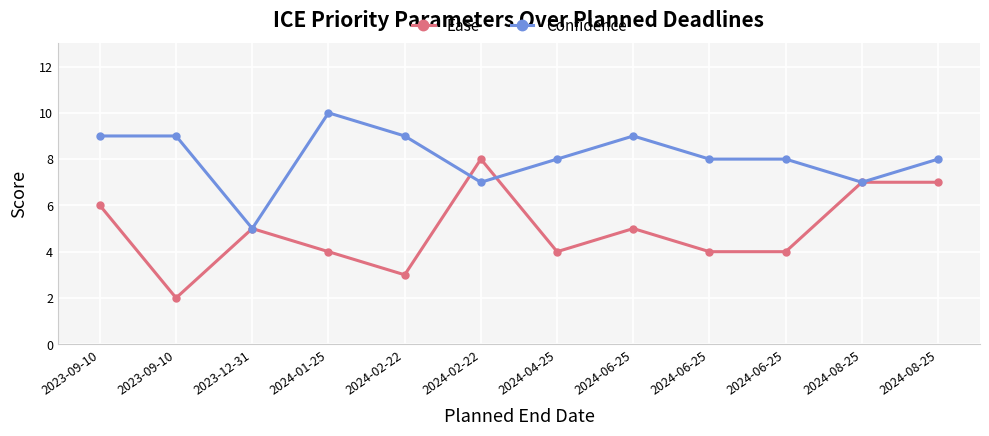

What are all the series names shown in the legend?

Ease, Confidence